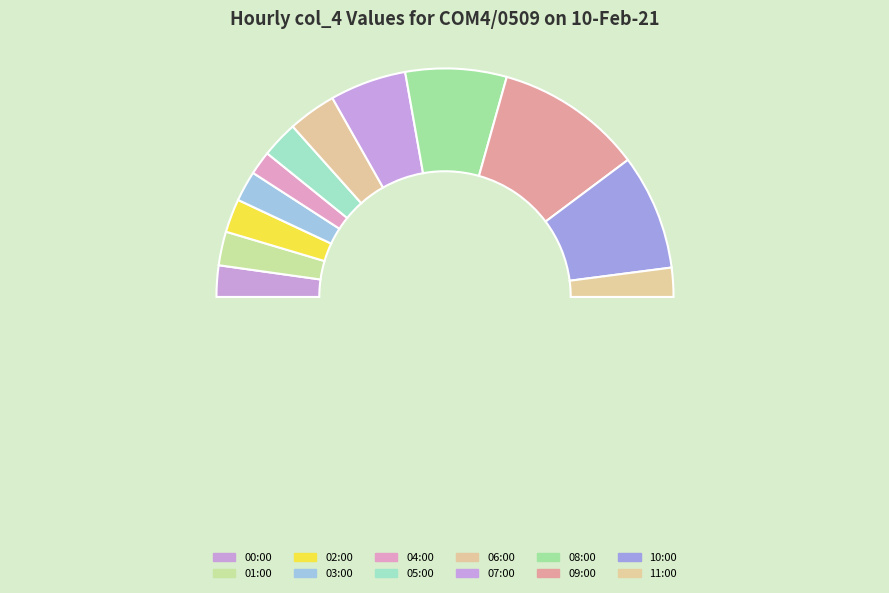

Is it true that 01:00 is 1% of the pie?

False